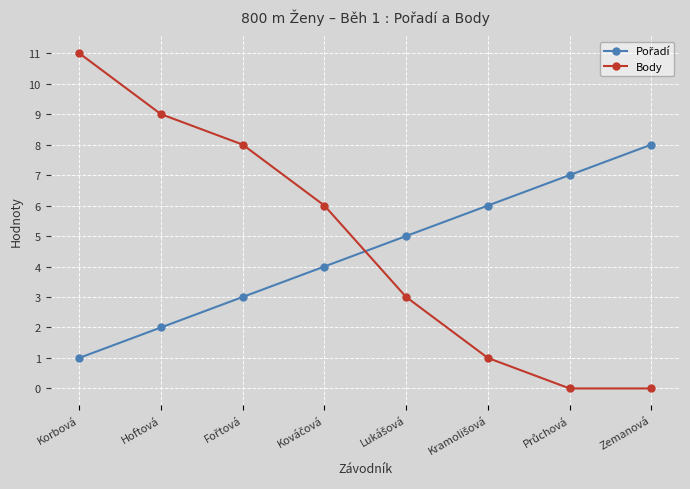

Which series has the largest range (max minus min)?

Body